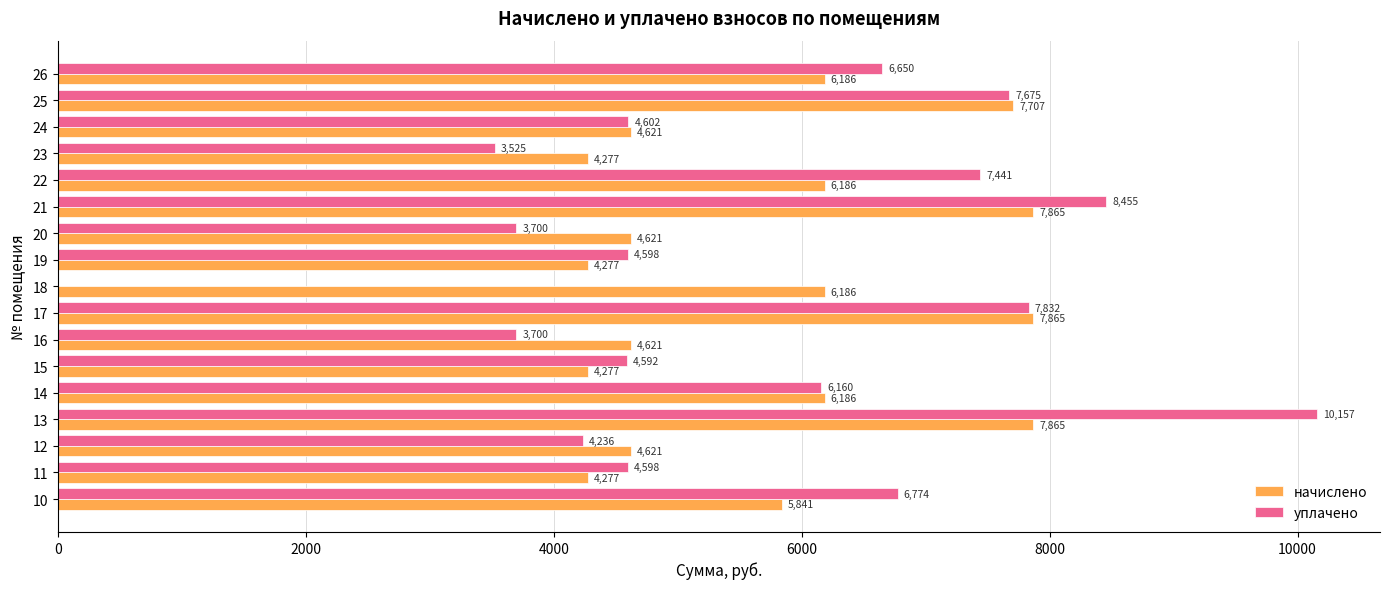

What is the highest value of the уплачено series?

10157.1